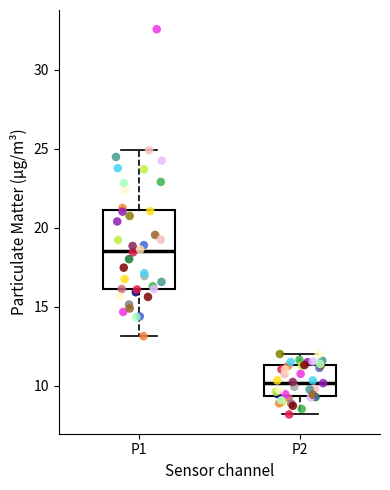

Where is the upper edge of the box for P2 on the y-axis? The values are not printed on the chart, so give them approximately, as read against the axis.

11.5